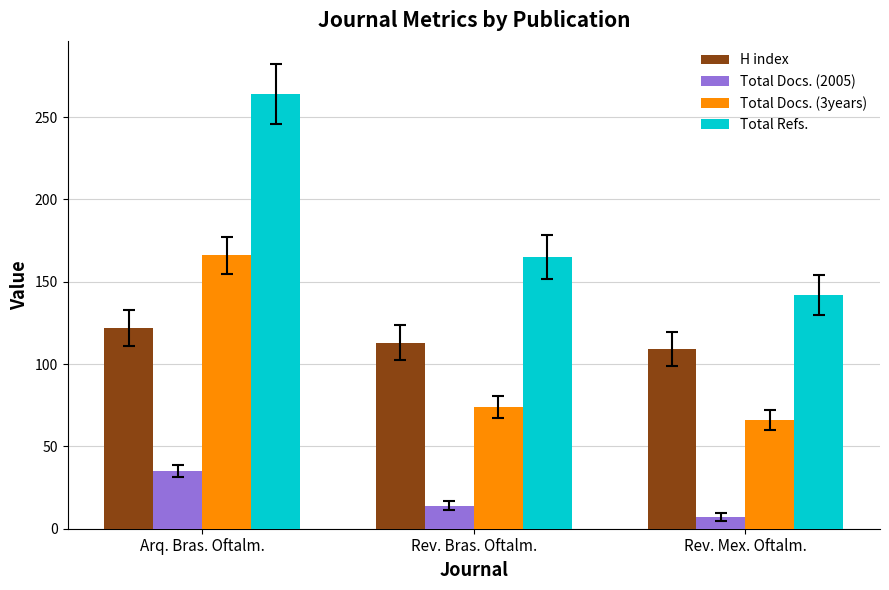

Which category has the highest value in the H index series?

Arq. Bras. Oftalm.